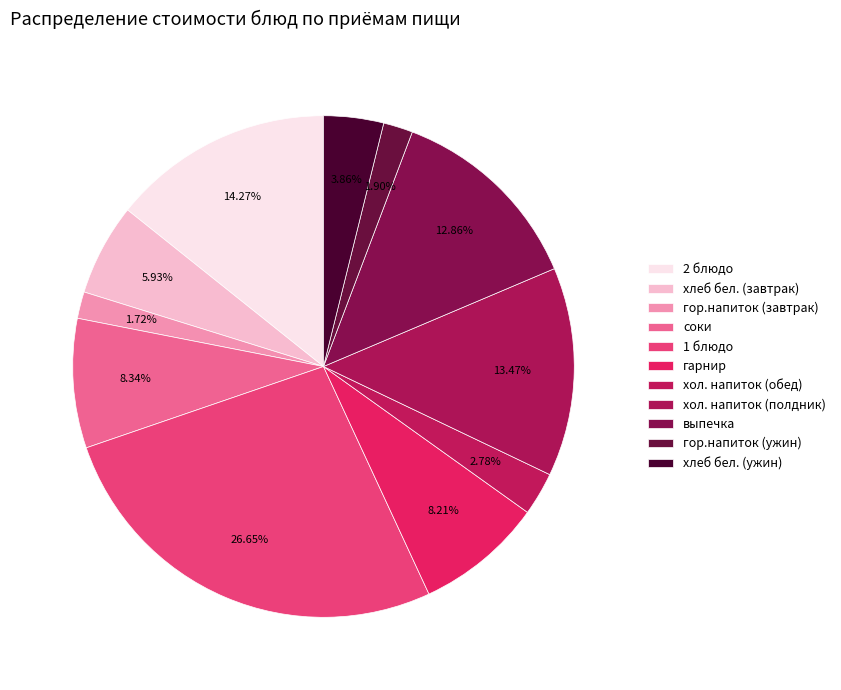

How many slices are in this pie chart?

11